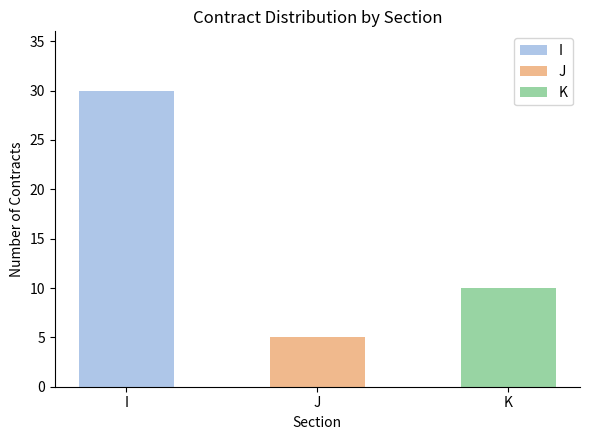

What is the greatest value displayed?

30